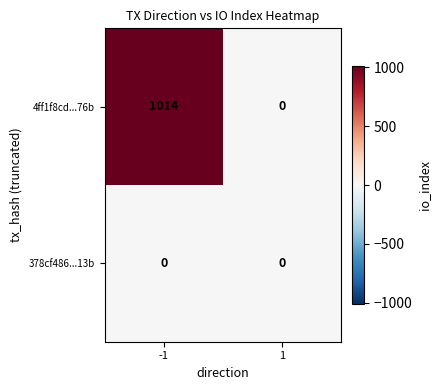

What is the maximum value for 4ff1f8cd...76b?

1014